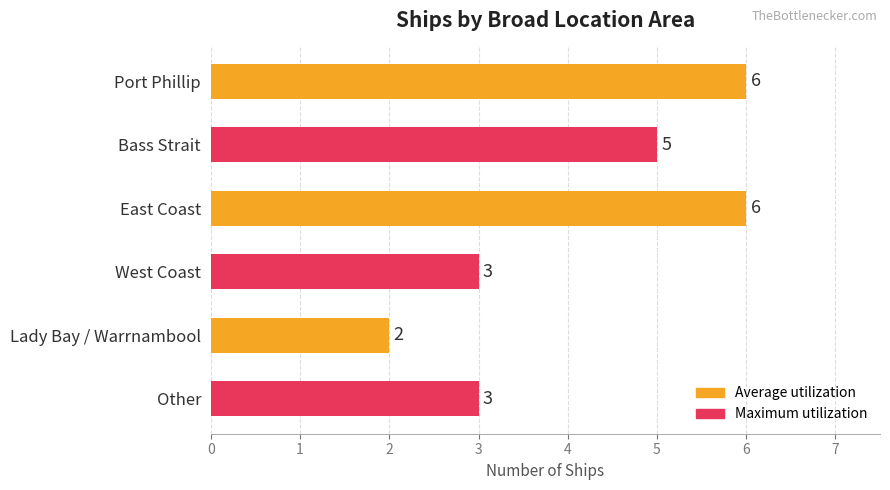

At which category does the chart reach its minimum across all series?

Lady Bay / Warrnambool